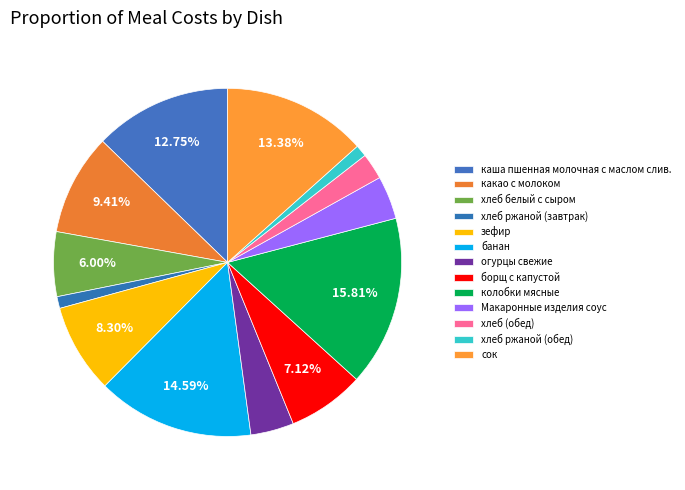

Which has a higher value, хлеб ржаной (завтрак) or какао с молоком?

какао с молоком